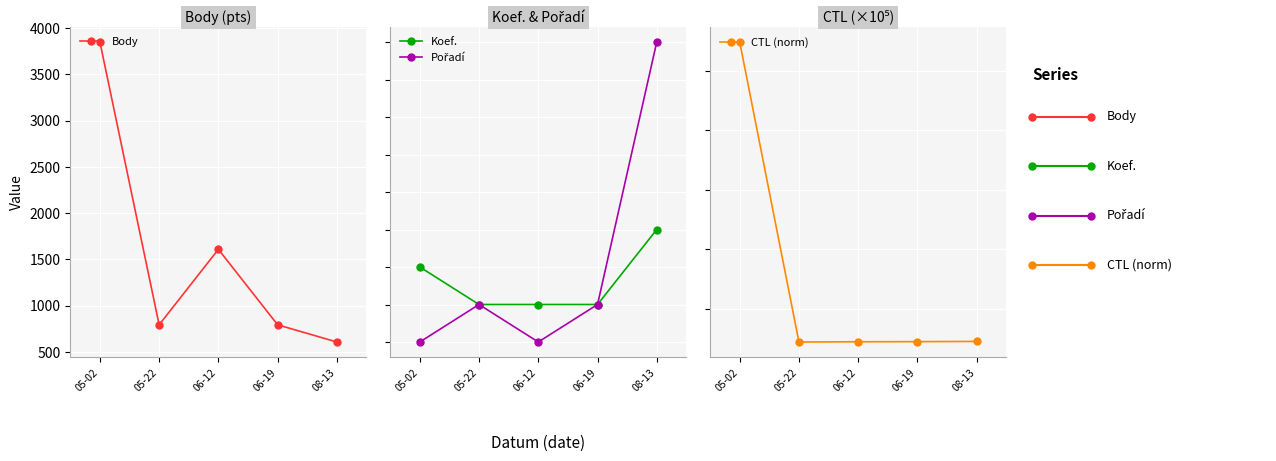

Reading right to left, transcribe all the data shown in this chart.

Body: 606.0	792.0	1608.0	792.0	3850.0
Koef.: 6.0	4.0	4.0	4.0	5.0
Pořadí: 11.0	4.0	3.0	4.0	3.0
CTL (norm): 1.0	1.0	1.0	1.0	1.0